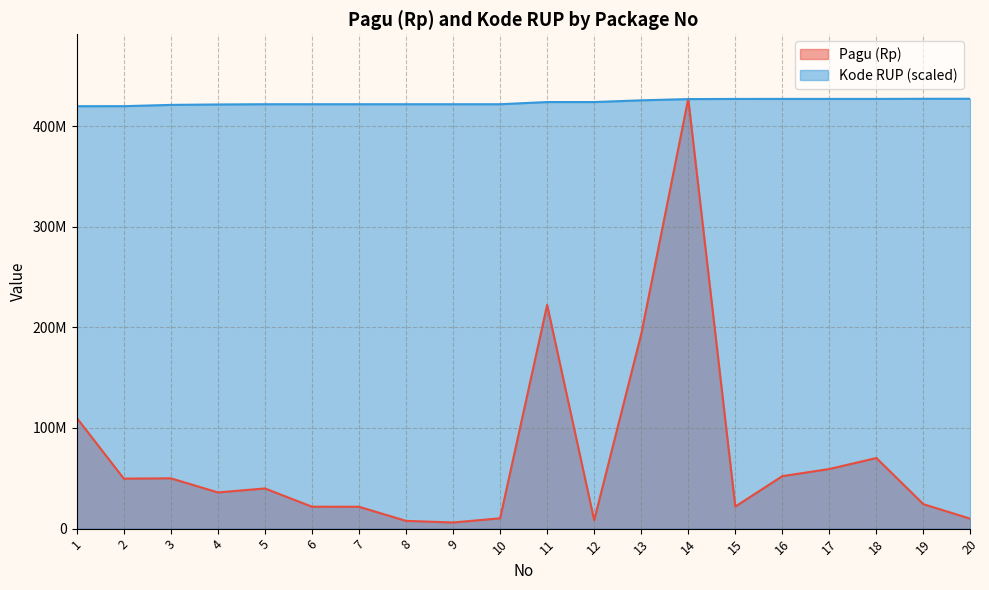

Between 1 and 11, which series saw the biggest shift?

Pagu (Rp)